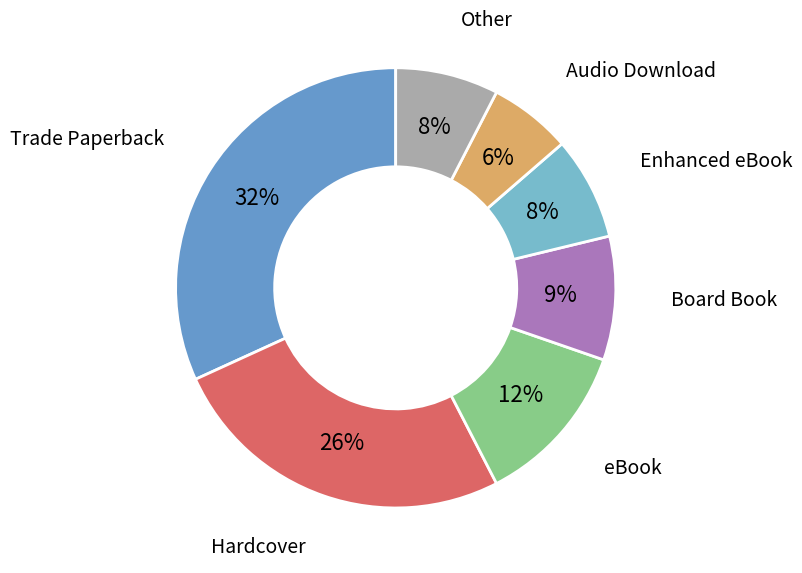

Between Board Book and Enhanced eBook, which is larger?

Board Book